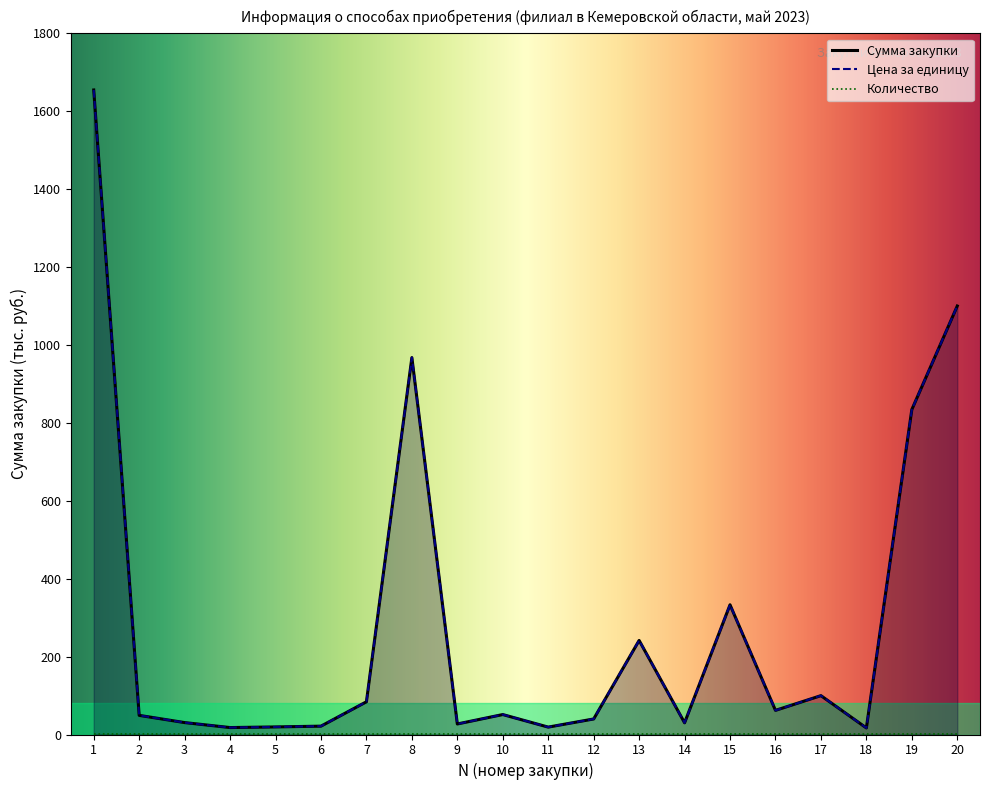

True or false: Сумма закупки has a value of 96.6 at 16.

False